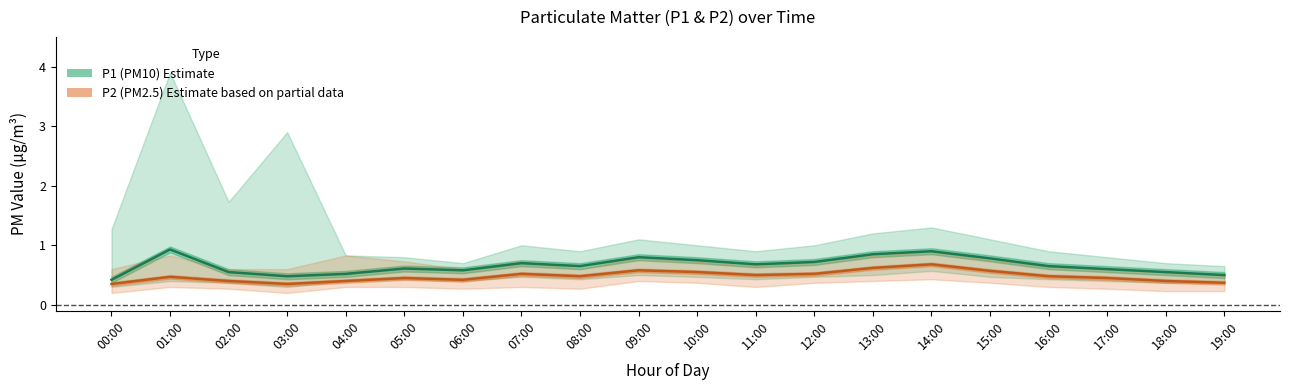

What are all the series names shown in the legend?

P1 (PM10) estimate, P2 (PM2.5) estimate